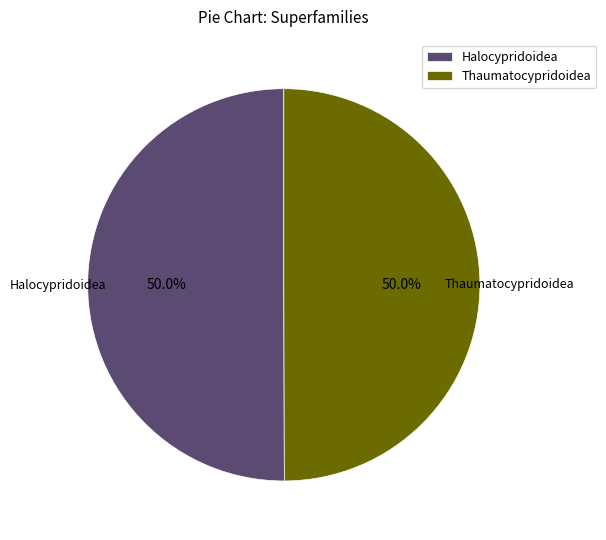

What is the ratio of the value at Thaumatocypridoidea to the value at Halocypridoidea?

1.0